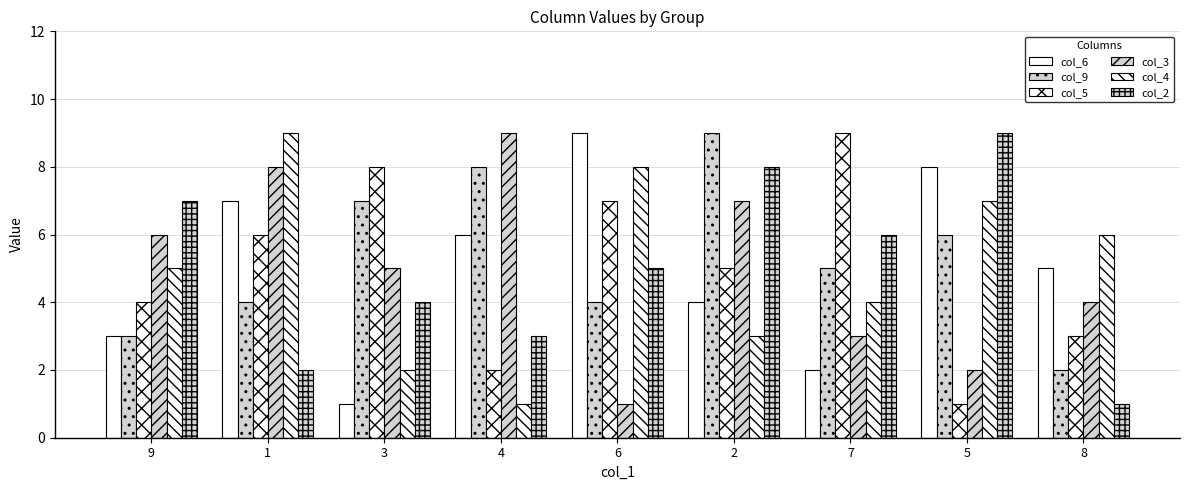

True or false: col_5 has a value of 7 at 2.

False